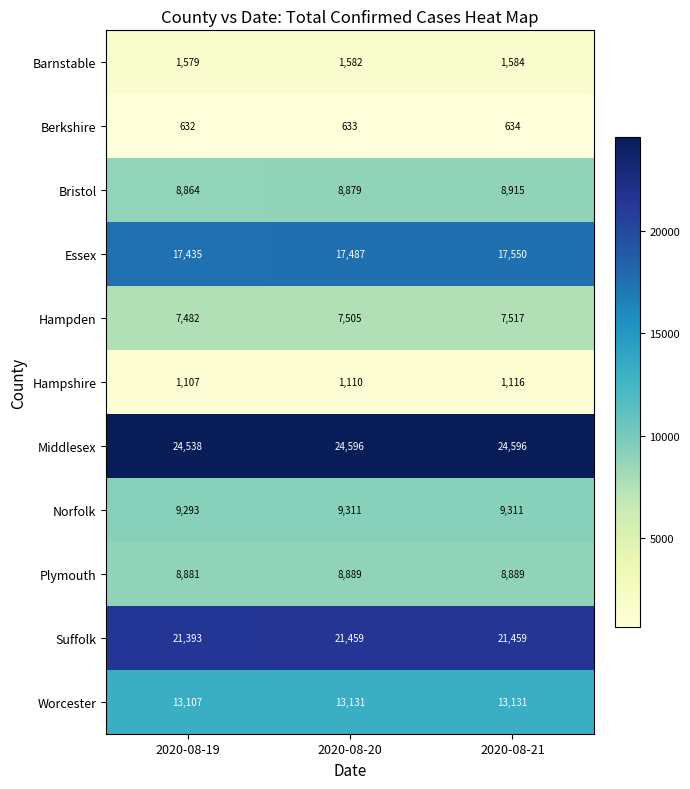

What is the maximum value for Hampden?

7517